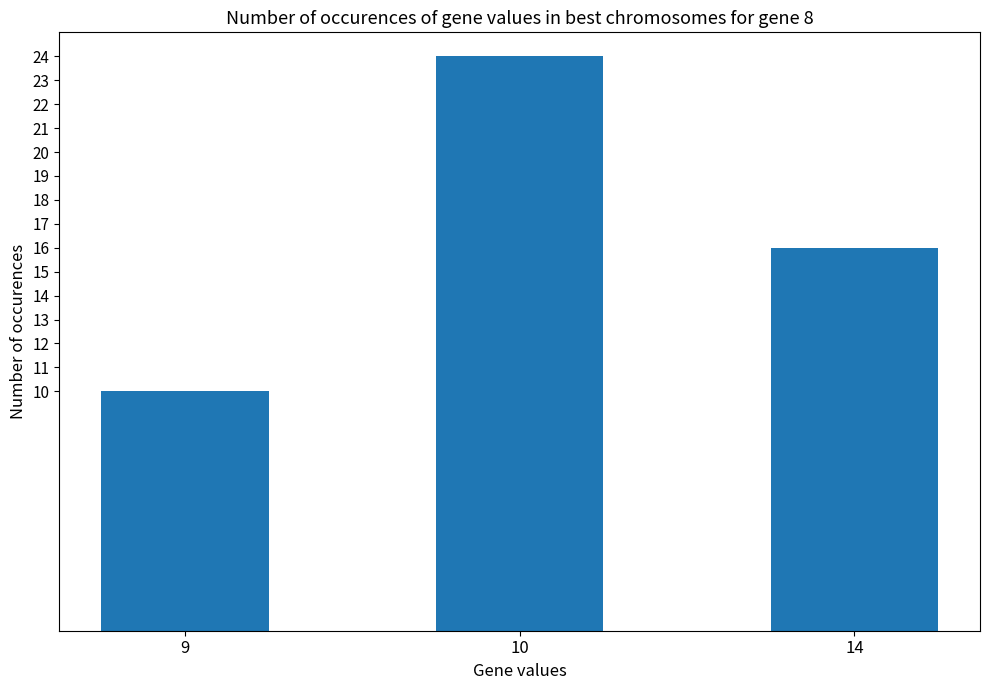

The chart shows a value of 5 at 9. True or false?

False